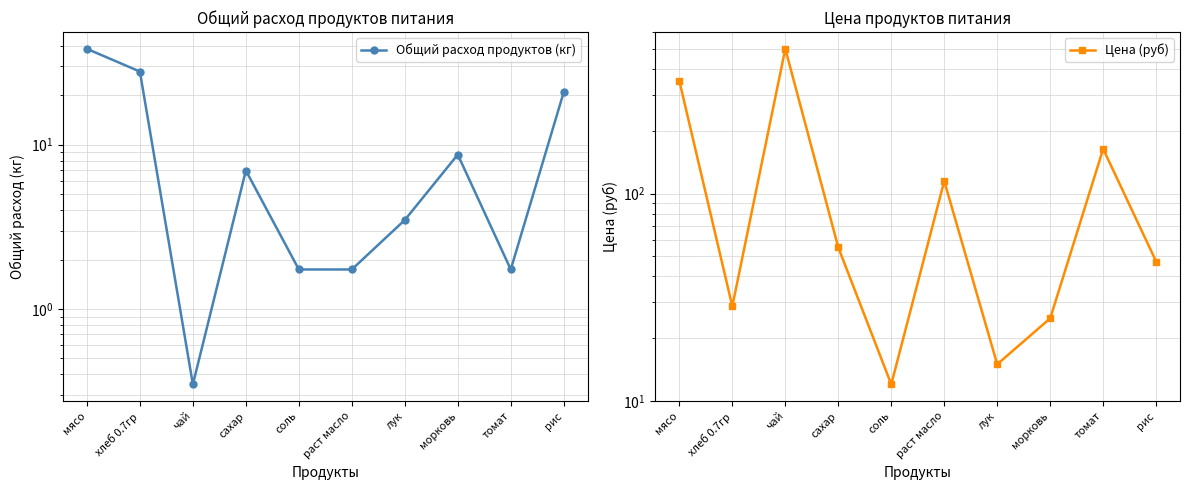

Which series has the largest range (max minus min)?

Цена (руб)